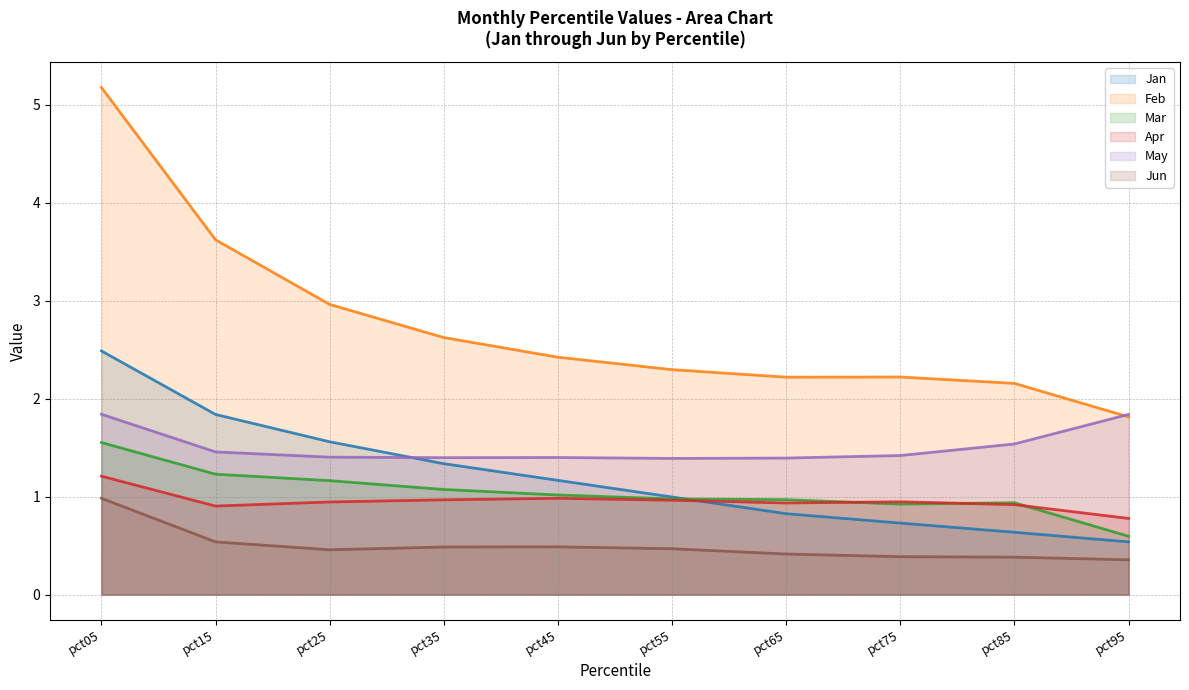

At how many categories does at least one series exceed 2?

9